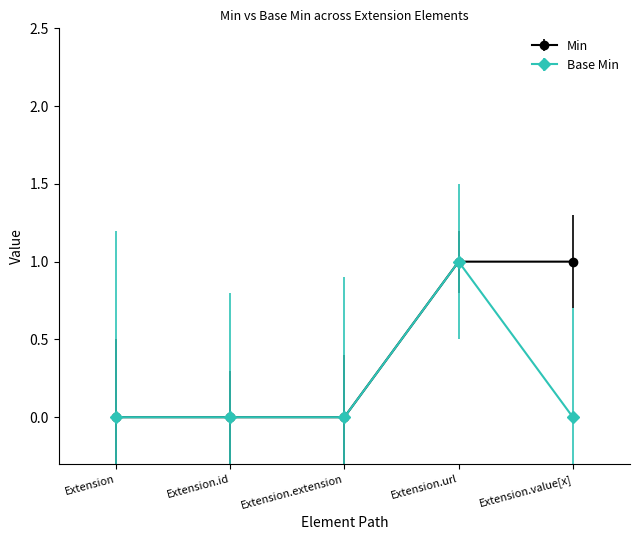

What is the label of the 2nd point from the left?

Extension.id